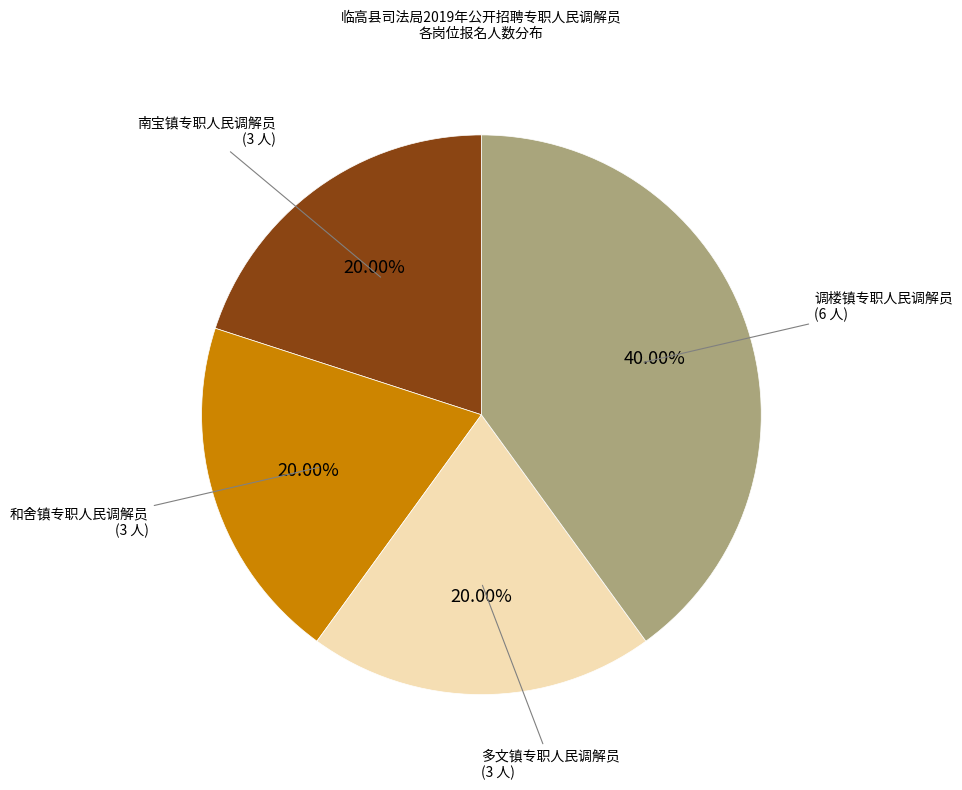

Is there any slice that represents more than half of the pie?

No